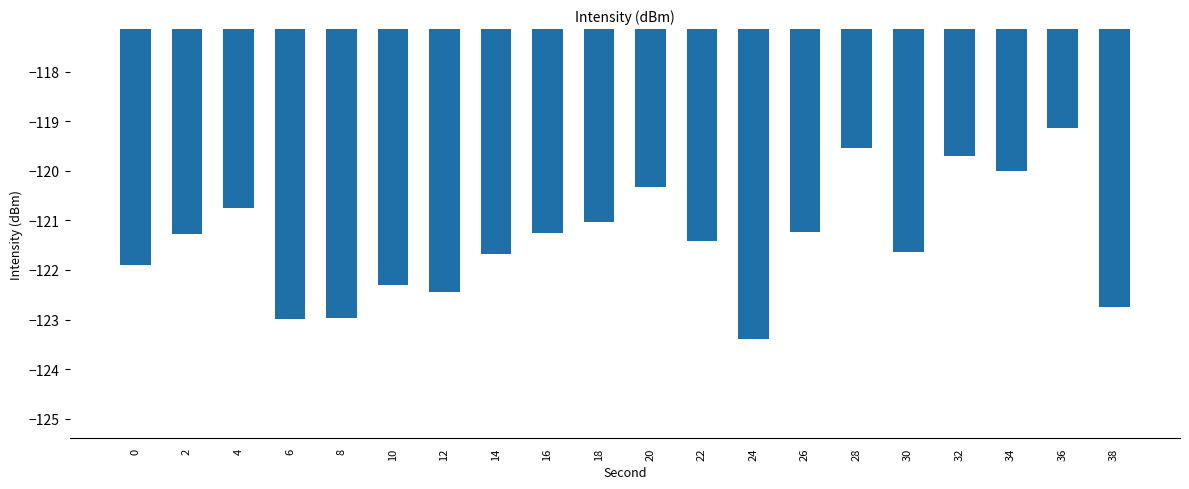

What value does the data have at 20?

-120.3